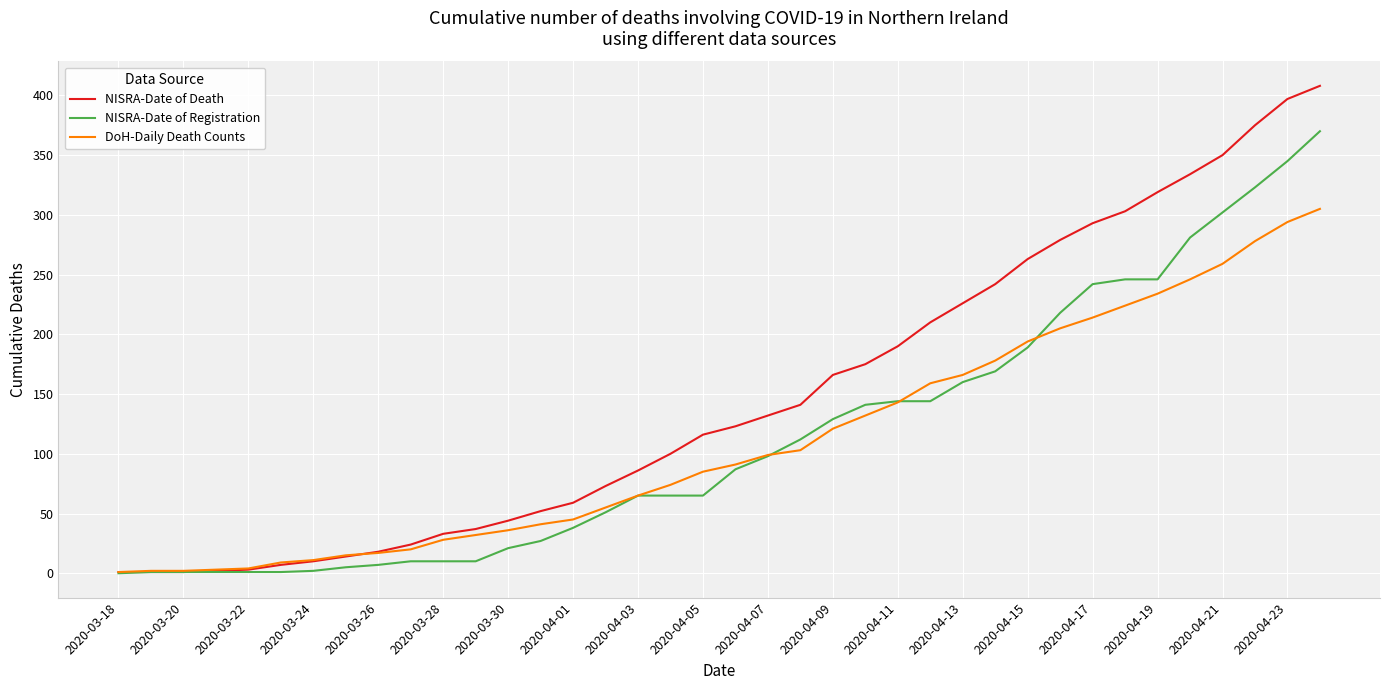

Rank the series by their maximum value, from lowest to highest.

DoH-Daily Death Counts, NISRA-Date of Registration, NISRA-Date of Death